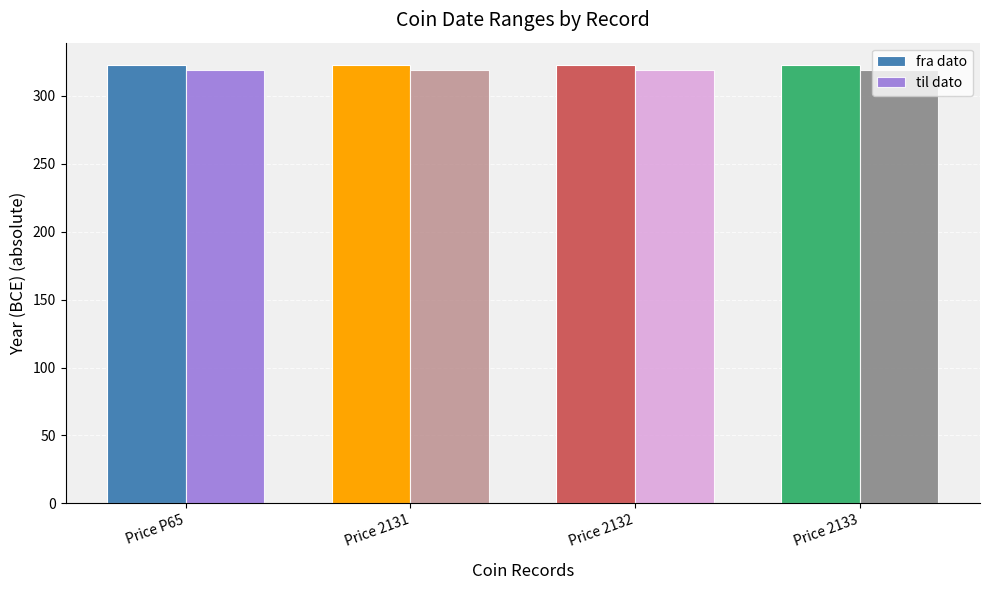

What is the total value across all series at Price P65?

642